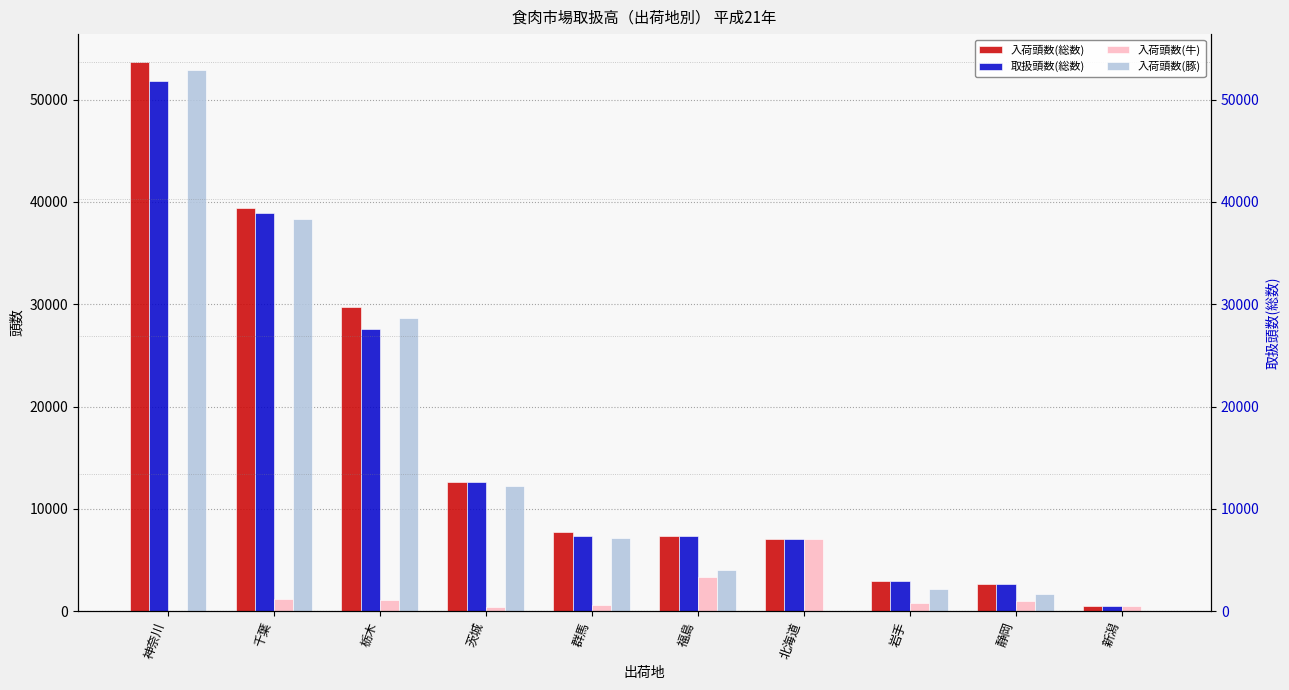

True or false: 入荷頭数(牛) has a value of -4376 at 神奈川.

False